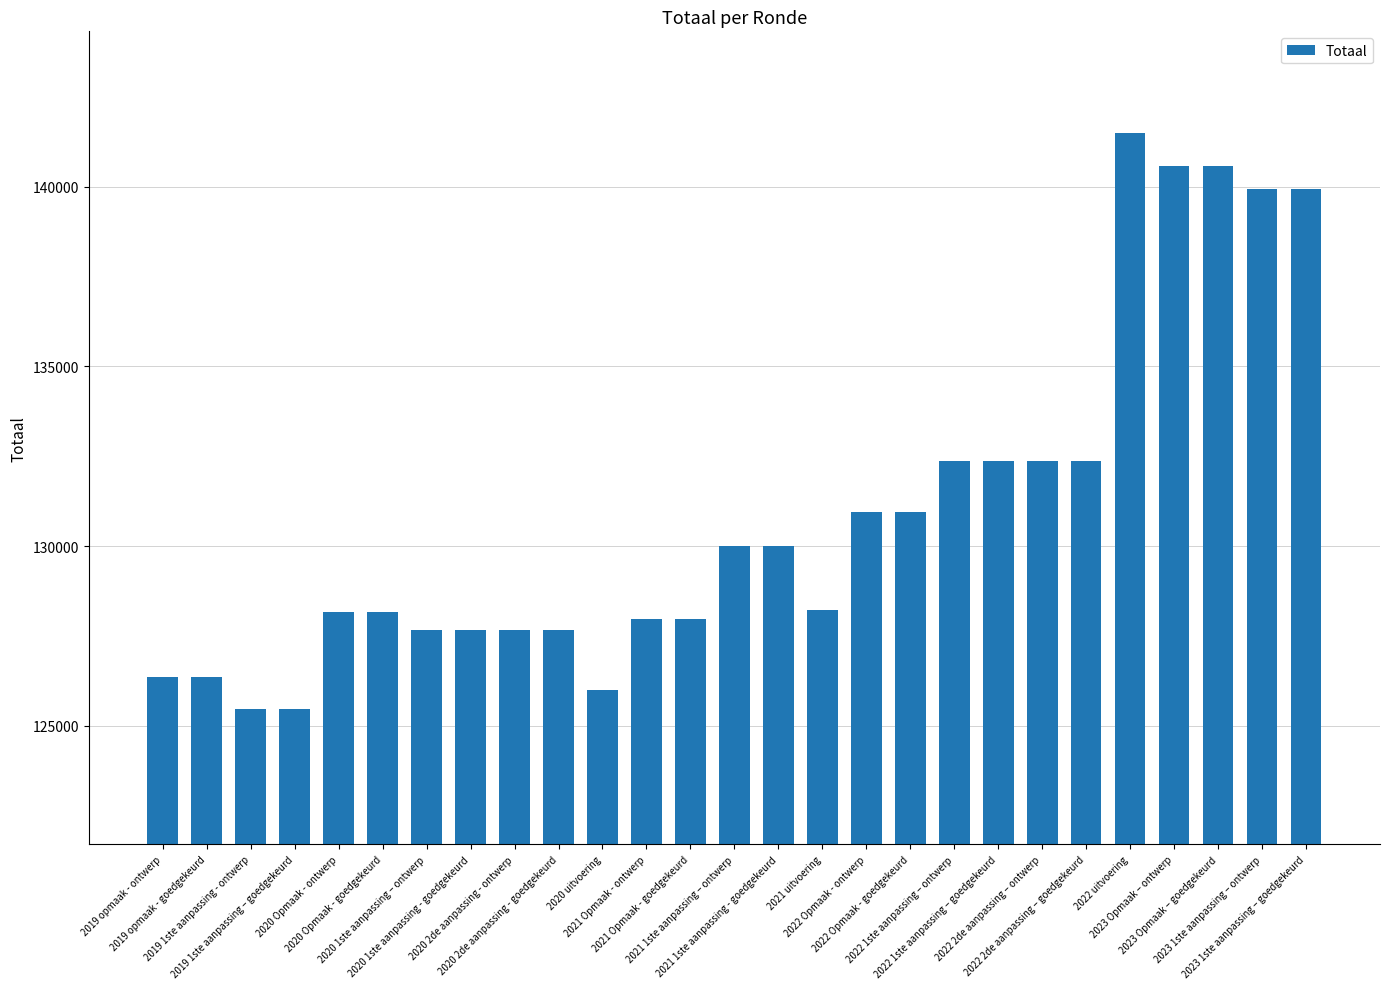

Which category has the highest value across all series?

2022 uitvoering